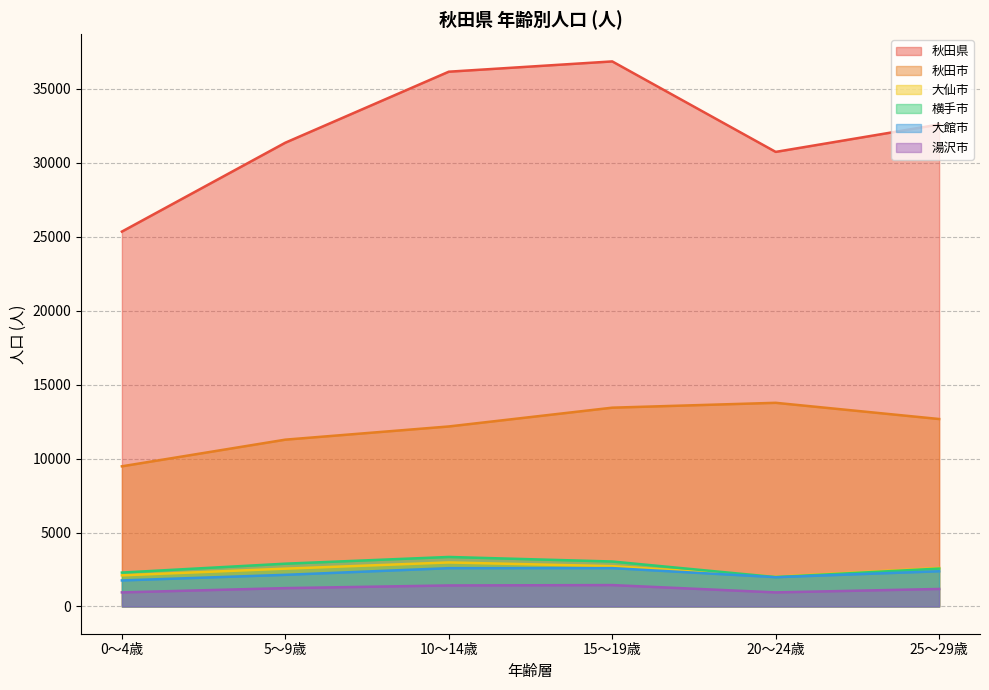

Reading left to right, list all the values displayed in this chart.

秋田県: 25345	31355	36155	36850	30733	32588
秋田市: 9476	11278	12170	13440	13769	12673
大仙市: 2105	2556	2976	2725	2012	2603
横手市: 2292	2893	3347	3040	1985	2561
大館市: 1760	2139	2589	2593	1980	2381
湯沢市: 952	1241	1421	1446	951	1183